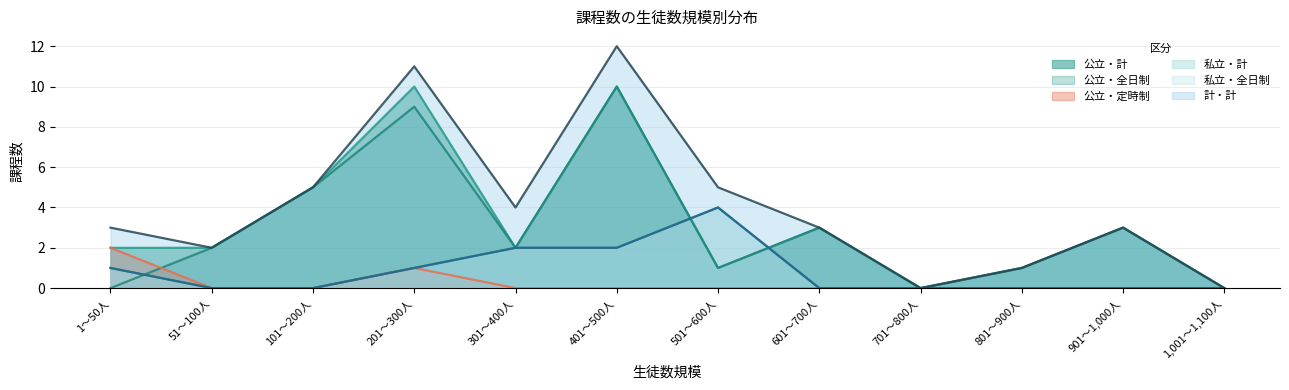

Is it true that 公立・全日制 equals 3 at 51～100人?

False